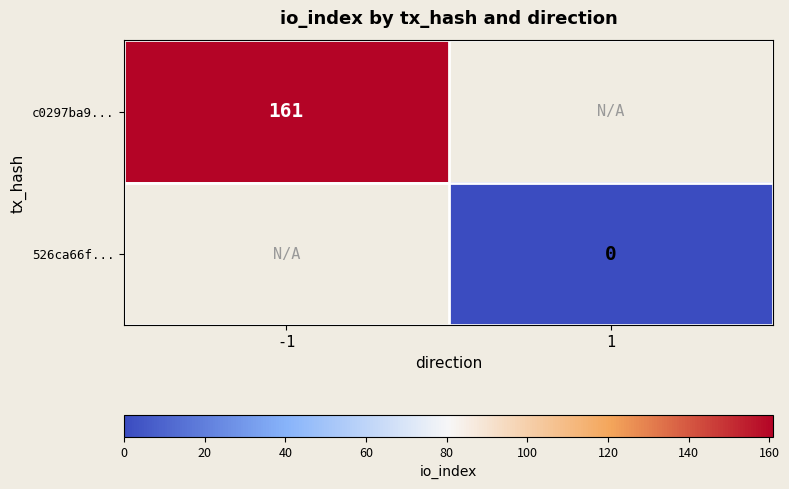

The value of c0297ba9... at -1 is 237. True or false?

False